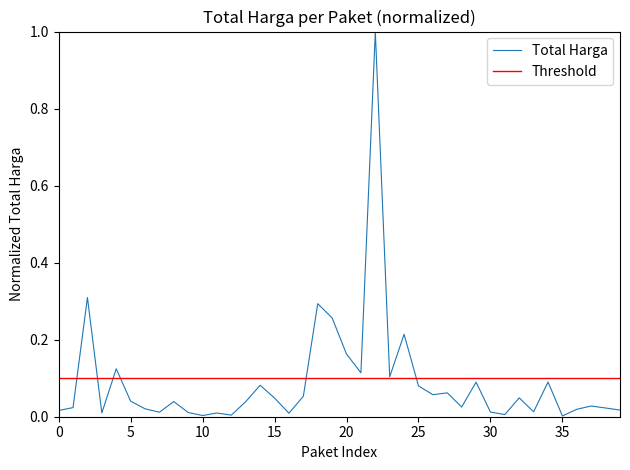

The chart shows a value of 0.1 at 14. True or false?

False